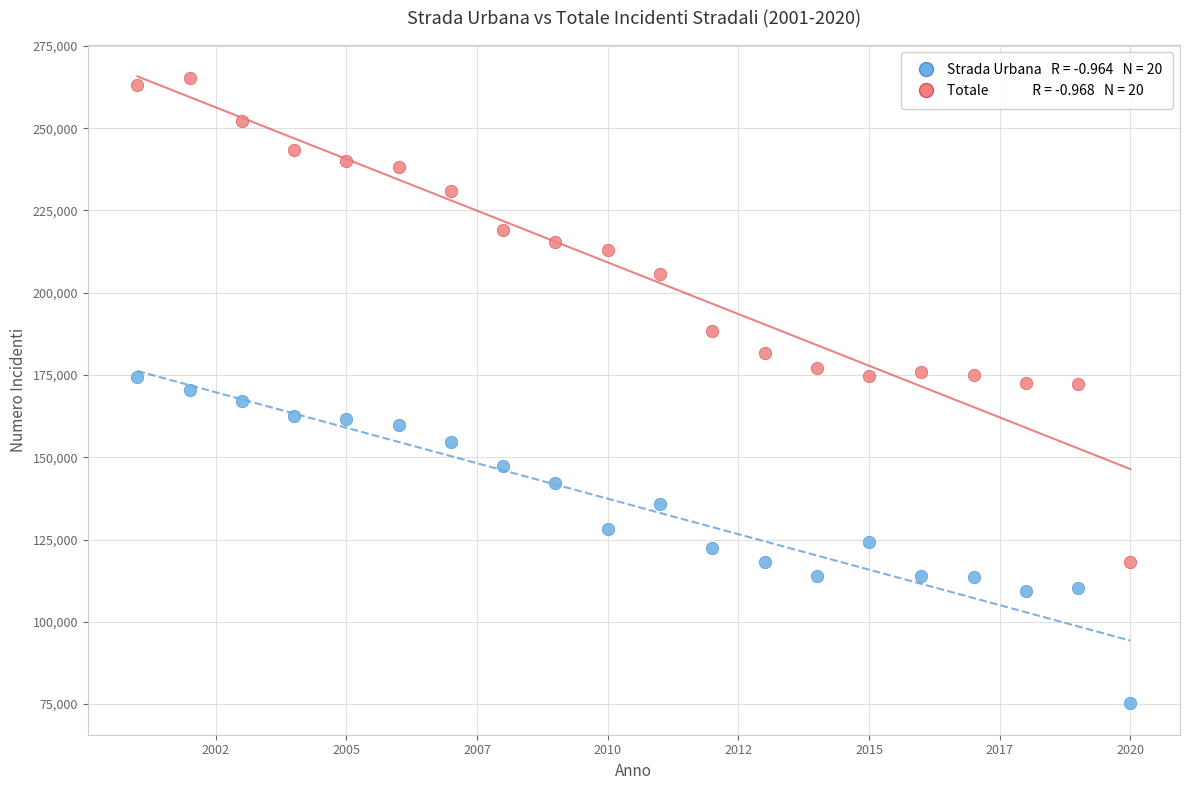

Across all data points, what is the range of X values (max minus min)?

19